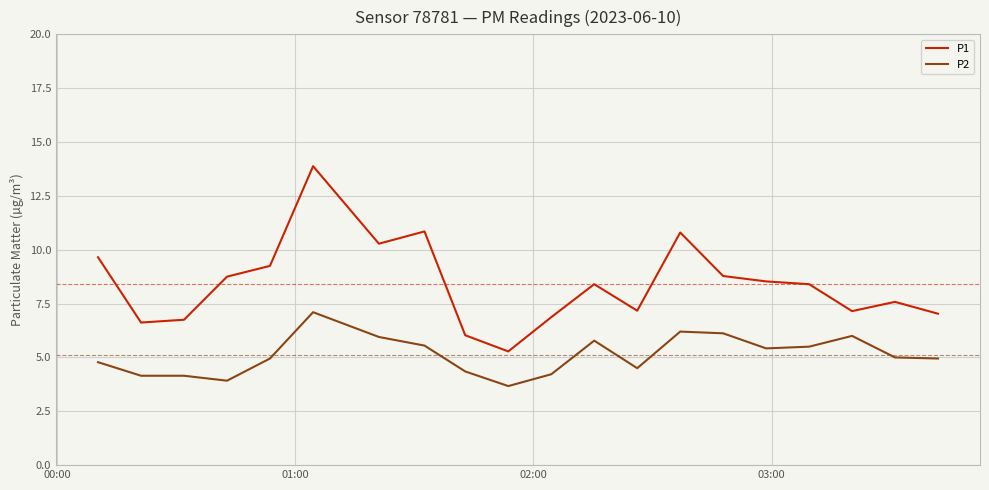

Which series has the largest total across all categories?

P1